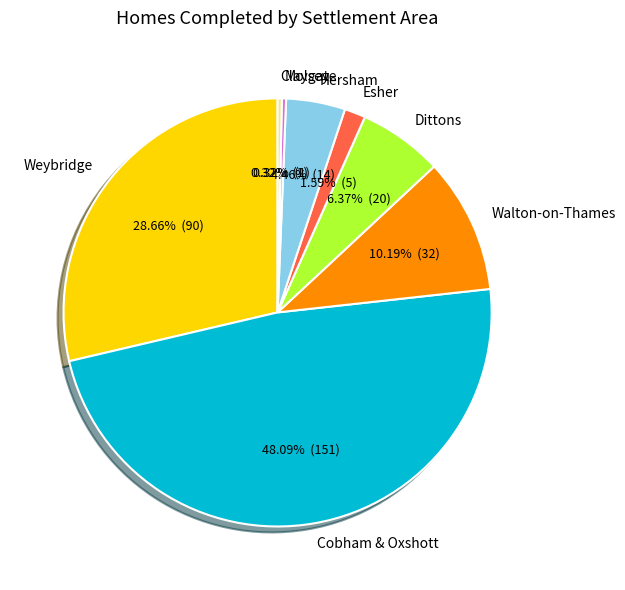

Between Esher and Hersham, which is larger?

Hersham